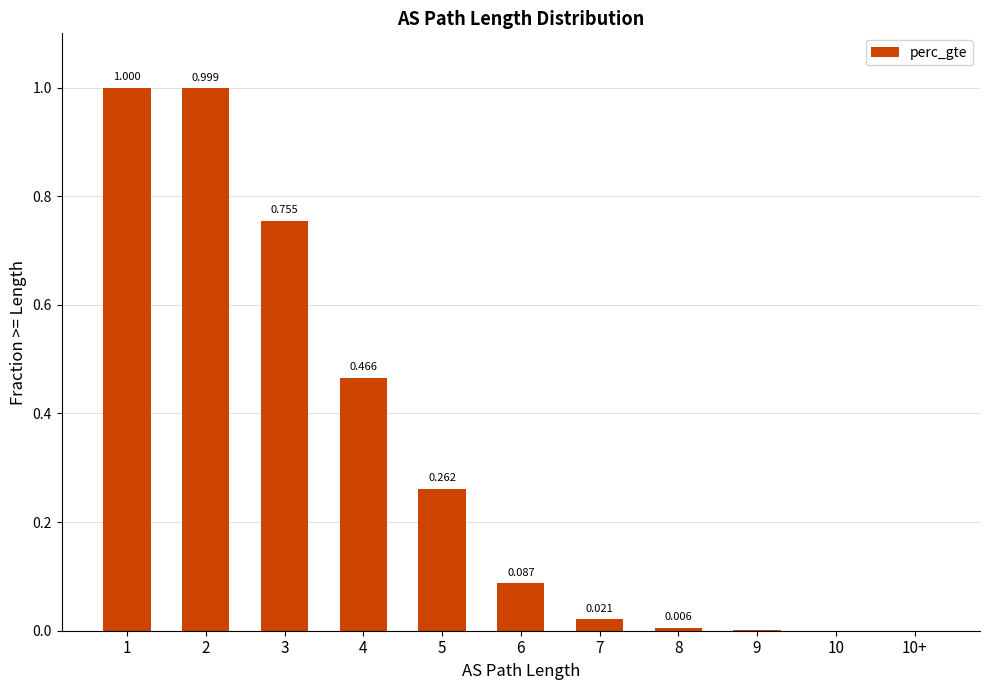

Which label corresponds to the smallest value in the chart?

10+